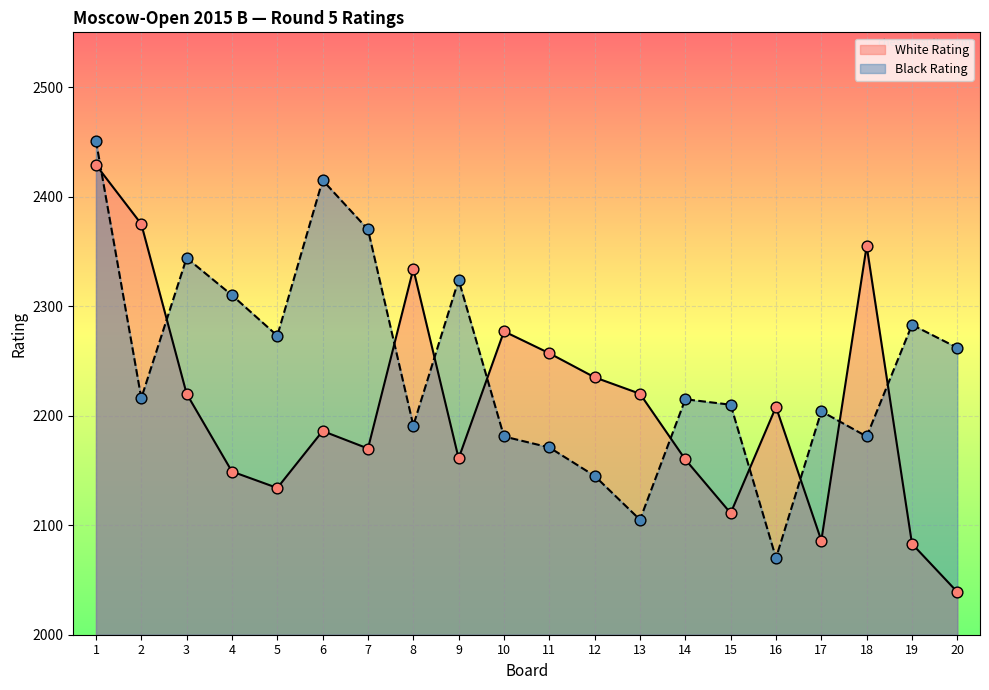

At which category is the sum across all series the highest?

1